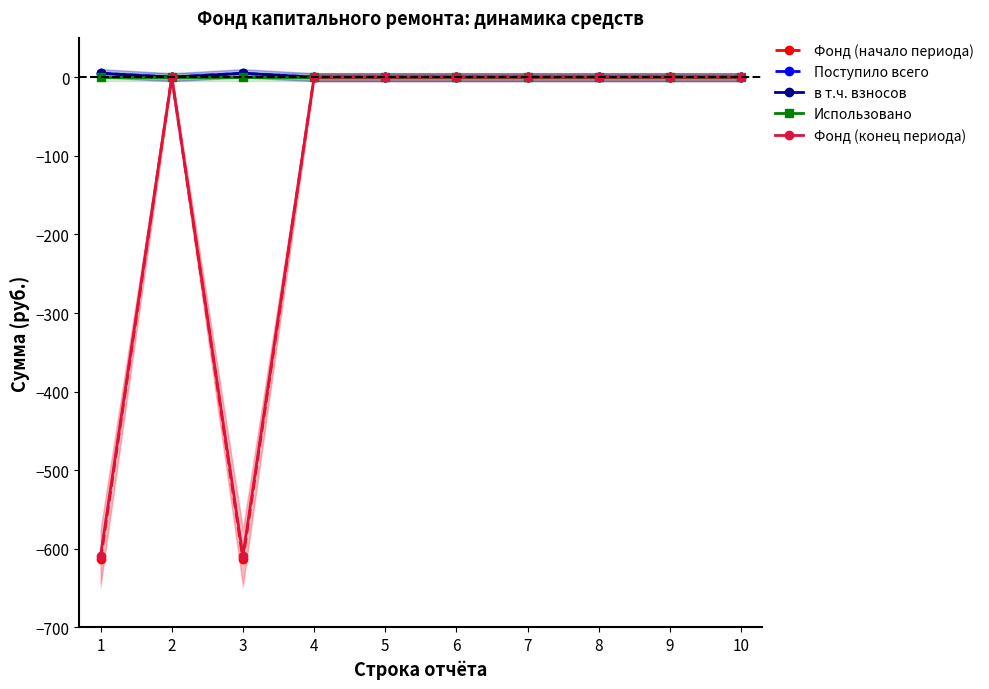

At which label does Фонд (начало периода) reach its minimum?

1